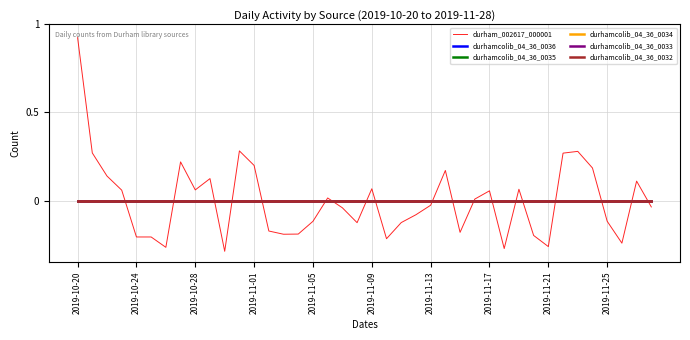

True or false: durhamcolib_04_36_0036 and durhamcolib_04_36_0035 intersect in this chart.

False